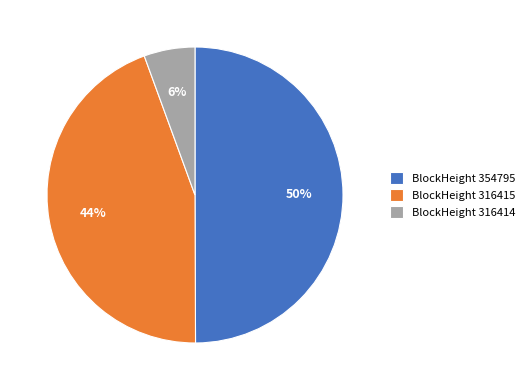

To the nearest percent, what is the difference between the largest and smallest slice percentages?

44%